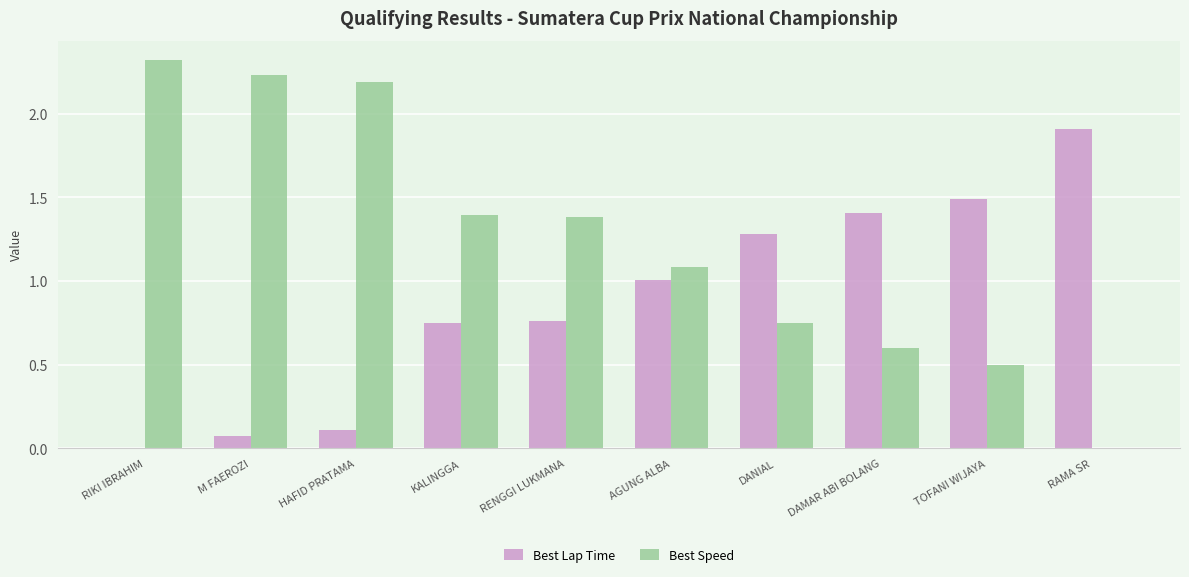

The value of Best Lap Time at HAFID PRATAMA is 0.1. True or false?

True